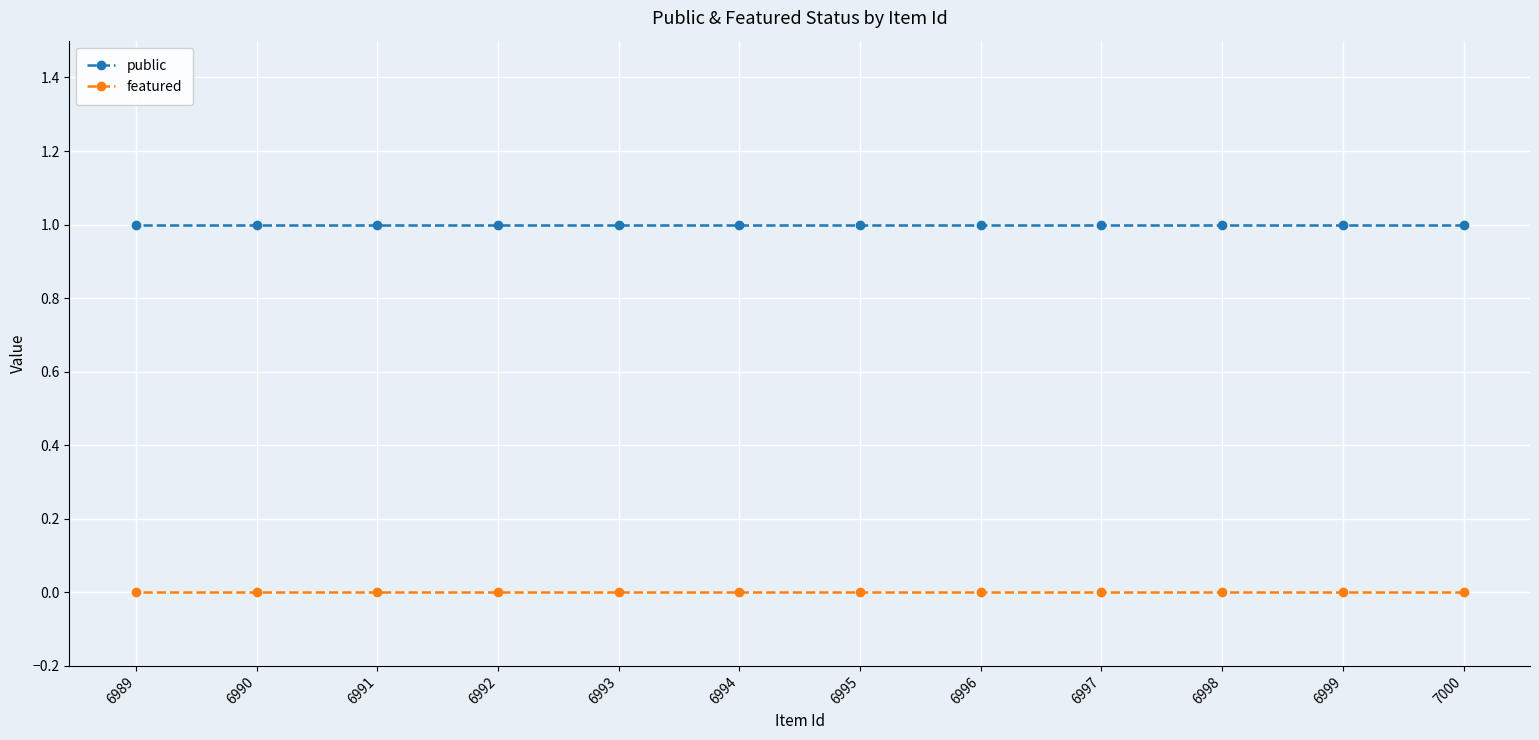

True or false: public and featured intersect in this chart.

False